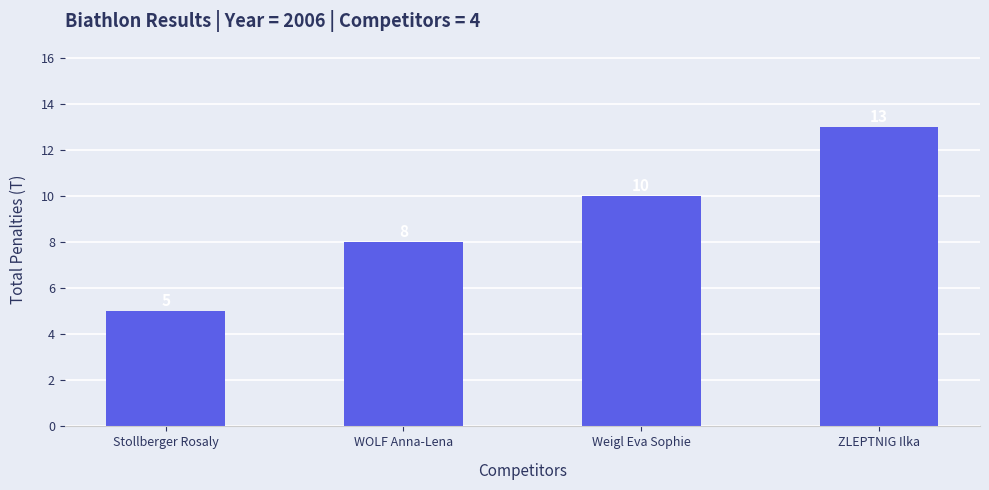

What position from the left is WOLF Anna-Lena?

2